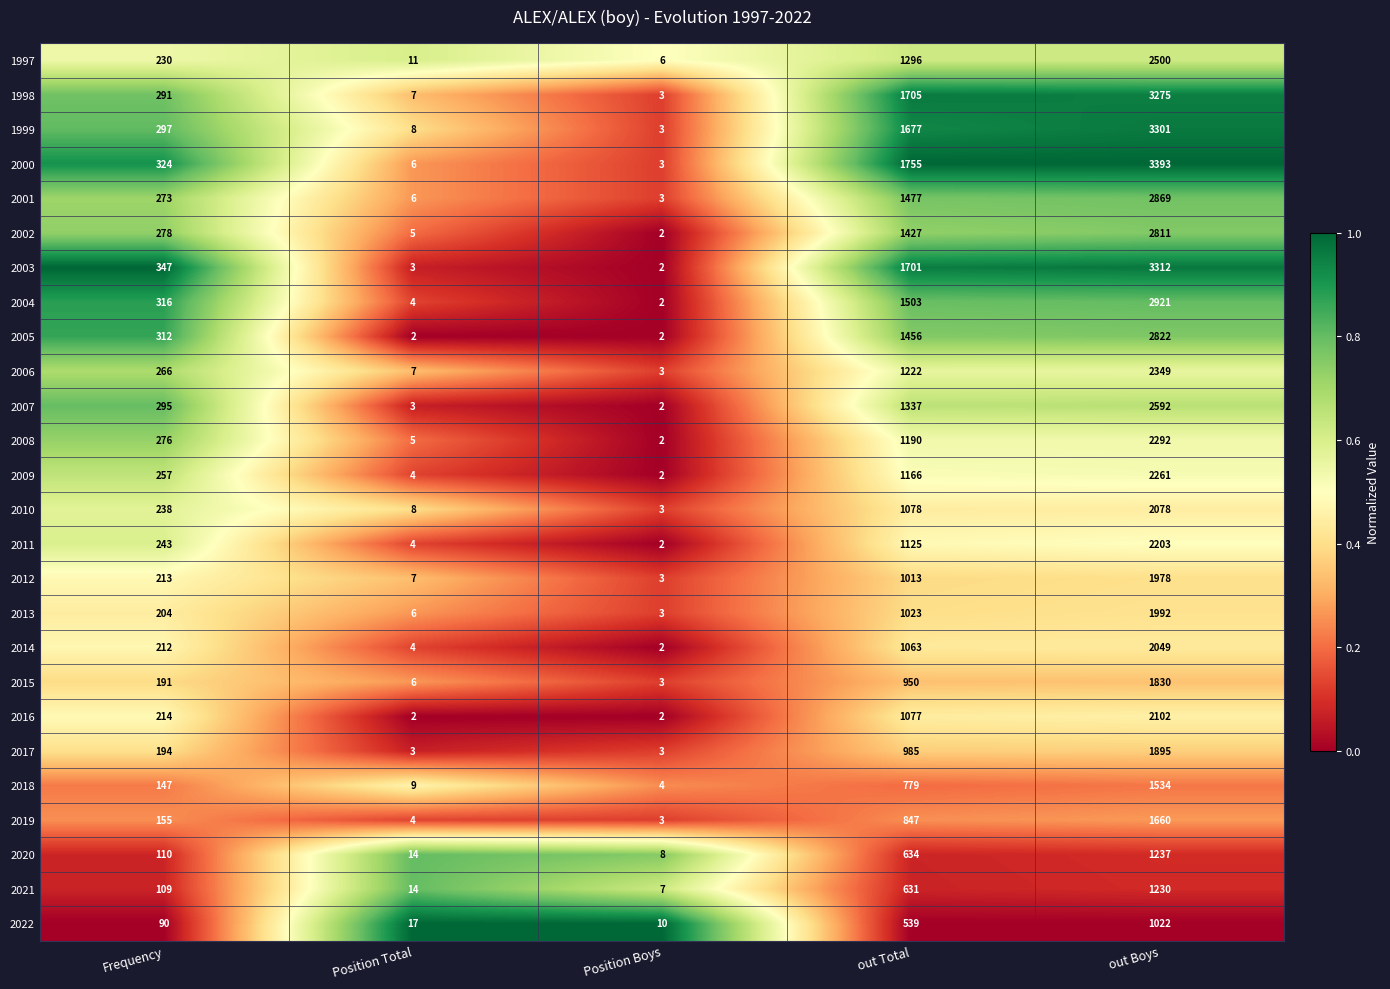

List the series in order of their peak value, highest first.

2000, 2003, 1999, 1998, 2004, 2001, 2005, 2002, 2007, 1997, 2006, 2008, 2009, 2011, 2016, 2010, 2014, 2013, 2012, 2017, 2015, 2019, 2018, 2020, 2021, 2022